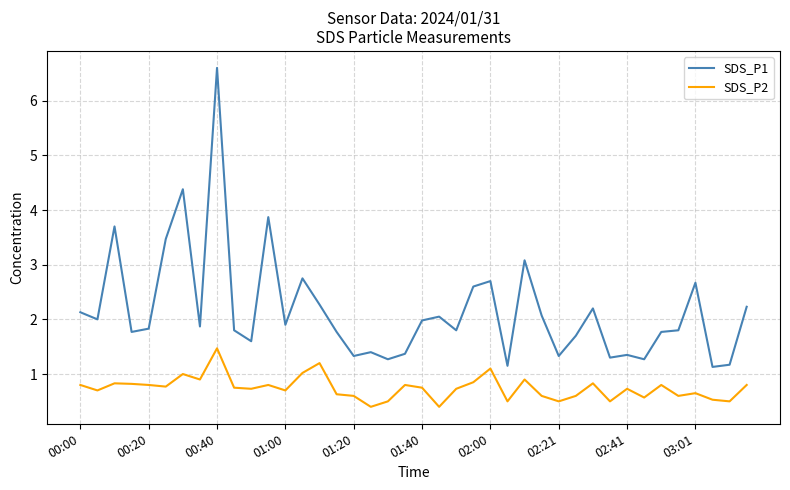

What is the minimum value shown in the chart?

0.4